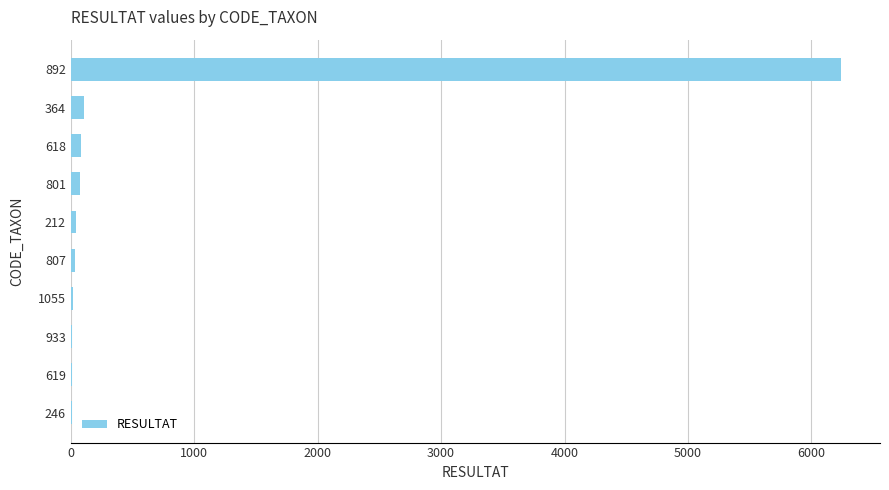

True or false: the data shows 22 at 1055.

True